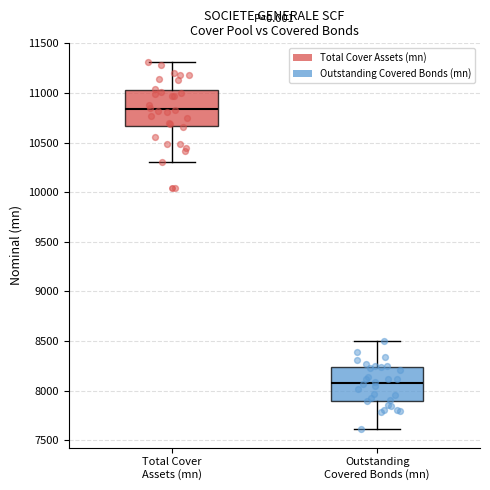

Reading left to right, transcribe this box plot: for each box, give where its median line is, the range the box spans, and where its two whiskers end, as read against the y-axis. The values are not printed on the chart, so give them approximately, as read against the axis.

Total Cover Assets (mn): median 10850, box 10650 to 11050, whiskers 10300 to 11300
Outstanding Covered Bonds (mn): median 8050, box 7900 to 8250, whiskers 7600 to 8500